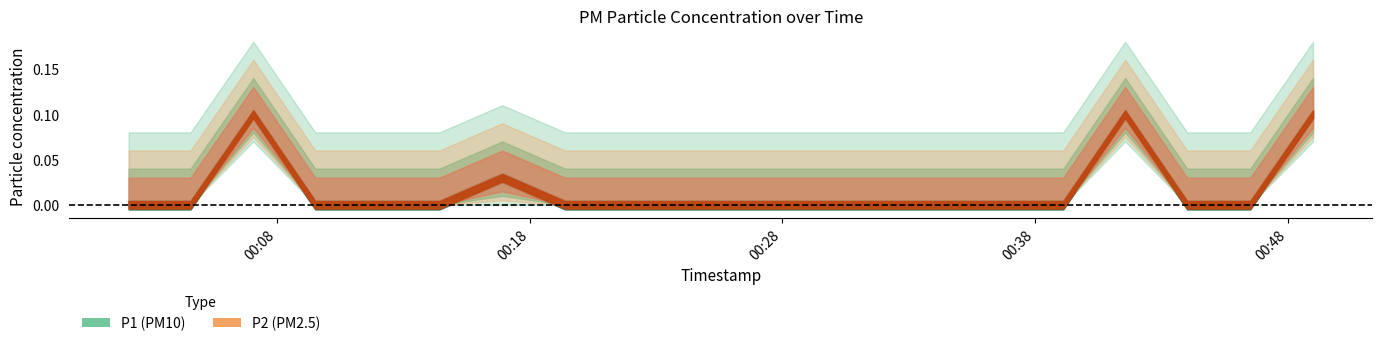

What is the sum of all P1 values?

0.3